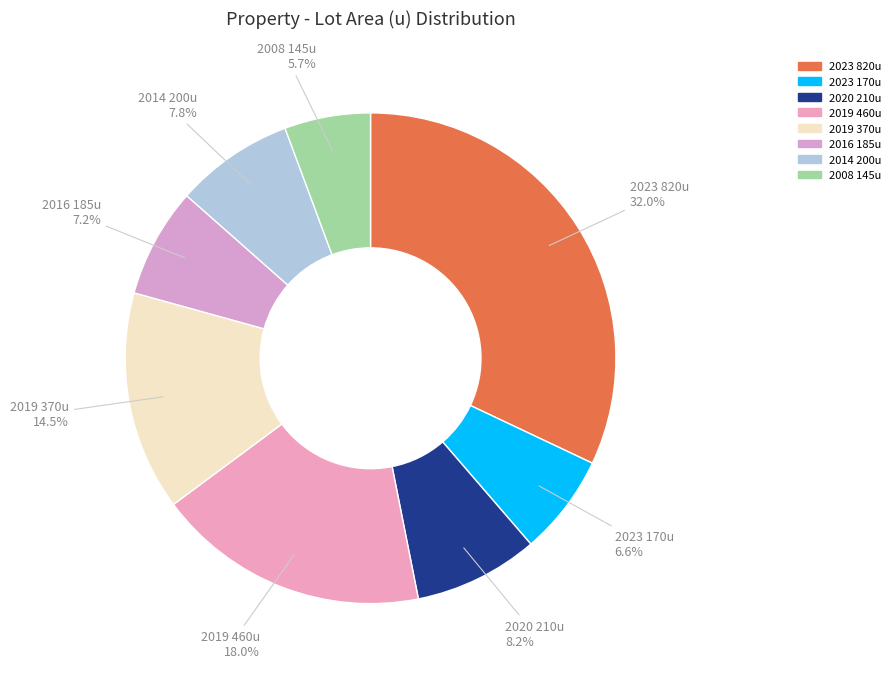

Do 2016 185u and 2023 820u together represent more than half of the pie?

No